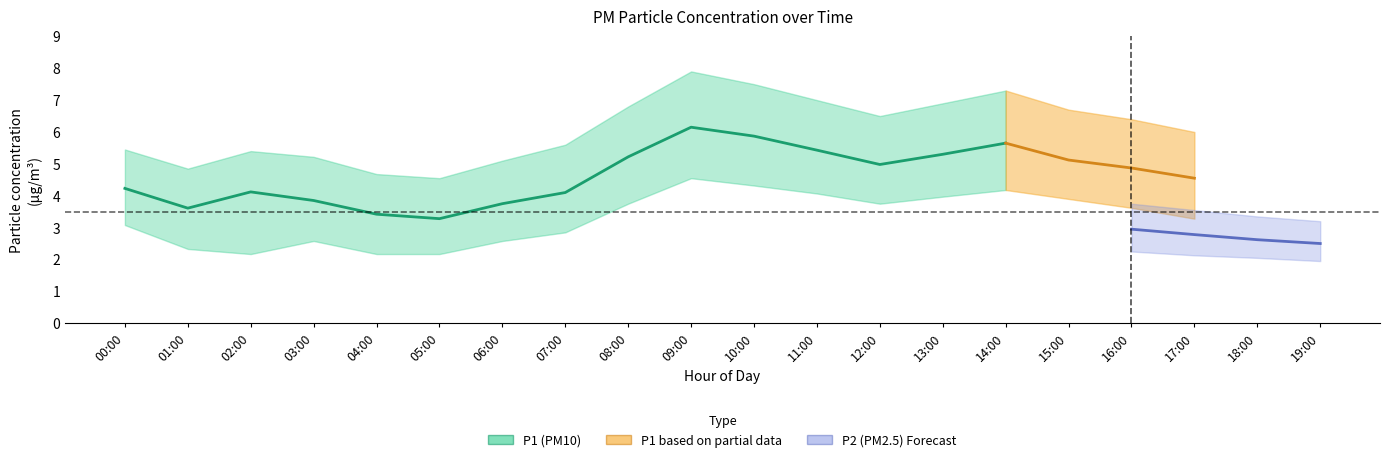

True or false: P2_upper and P1_lower cross at least once.

False